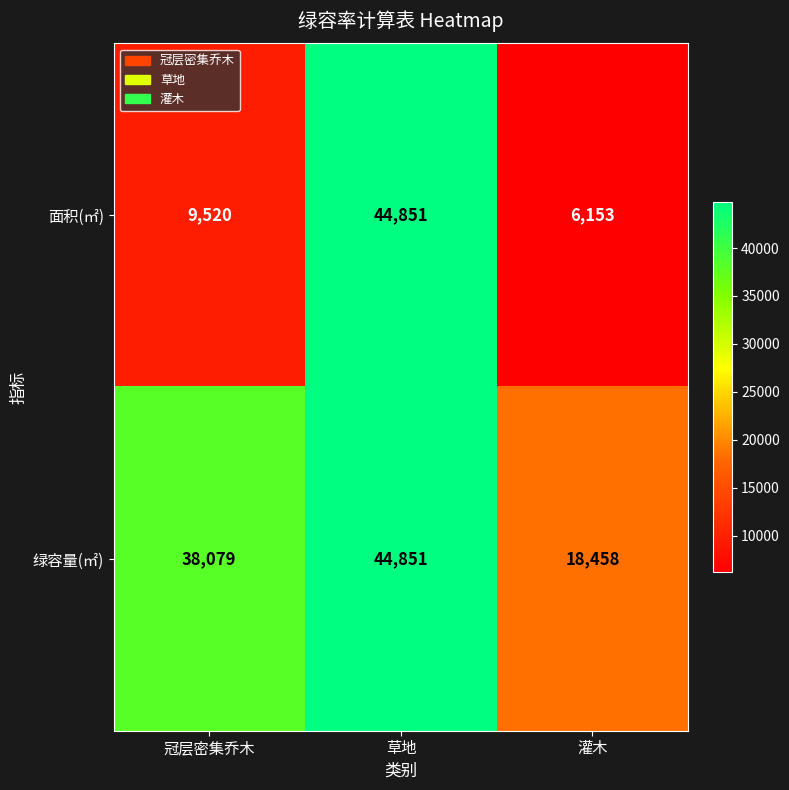

At 灌木, list the series in order from largest to smallest.

绿容量(㎡), 面积(㎡)